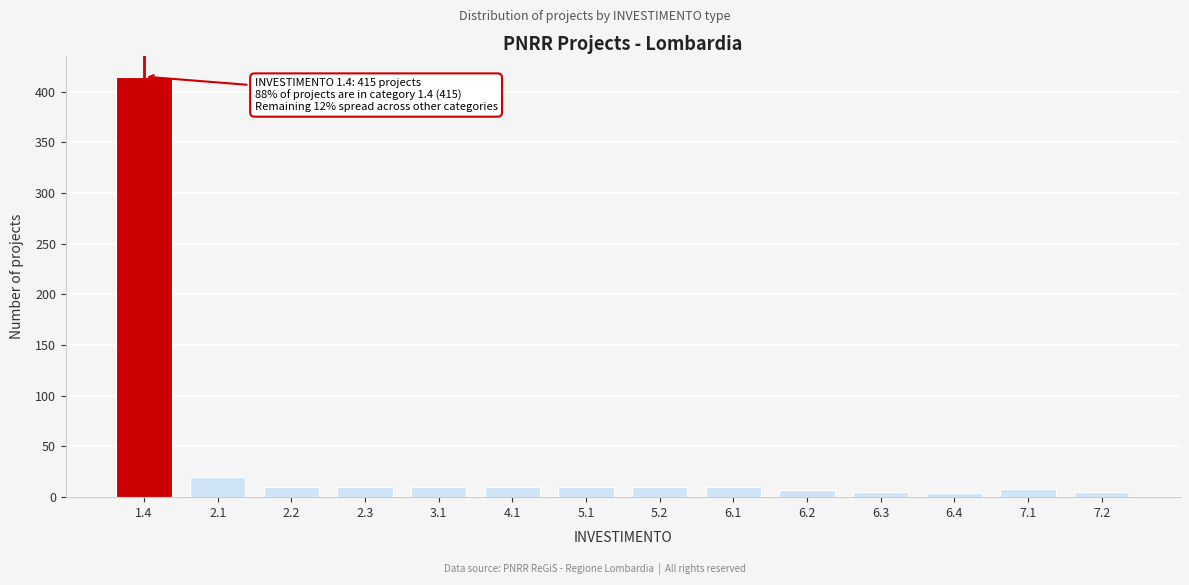

The value at 2.1 is 20. True or false?

True